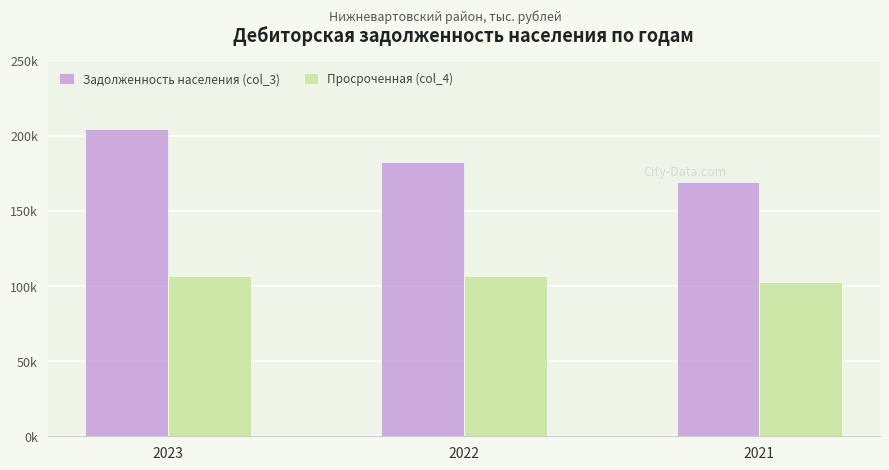

What are all the series names shown in the legend?

Задолженность населения (col_3), Просроченная (col_4)